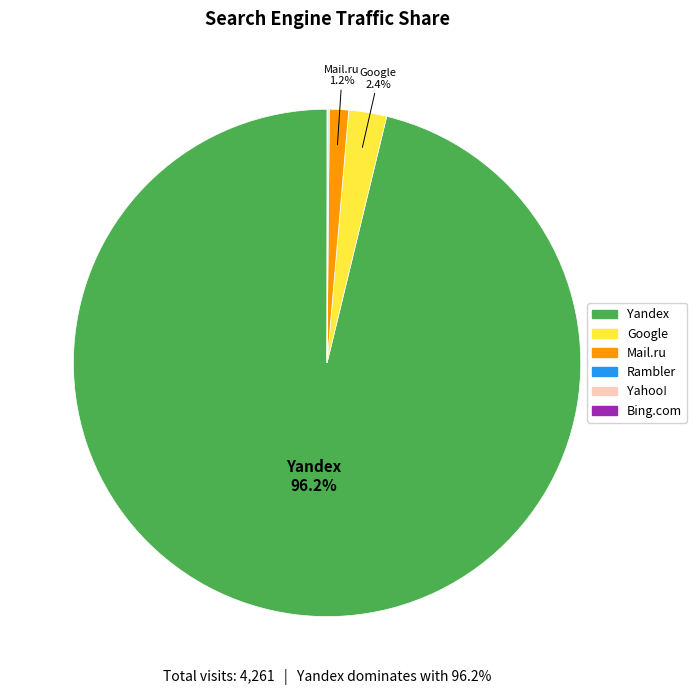

Do Mail.ru and Google together represent more than half of the pie?

No